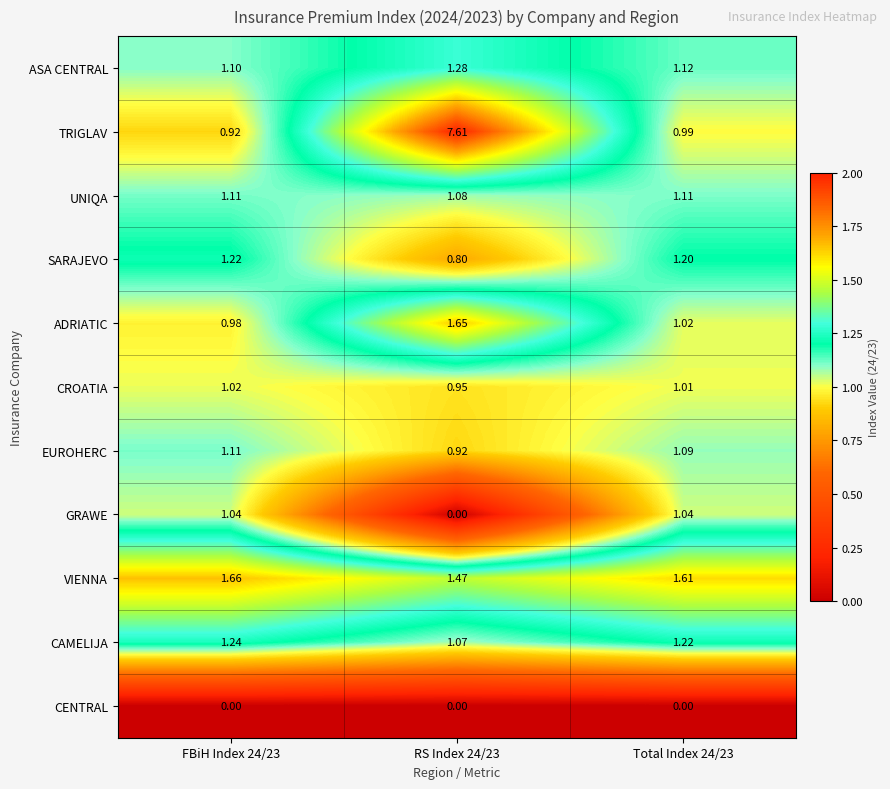

Is the value of ASA CENTRAL at FBiH Index 24/23 greater than the value of CENTRAL at RS Index 24/23?

Yes